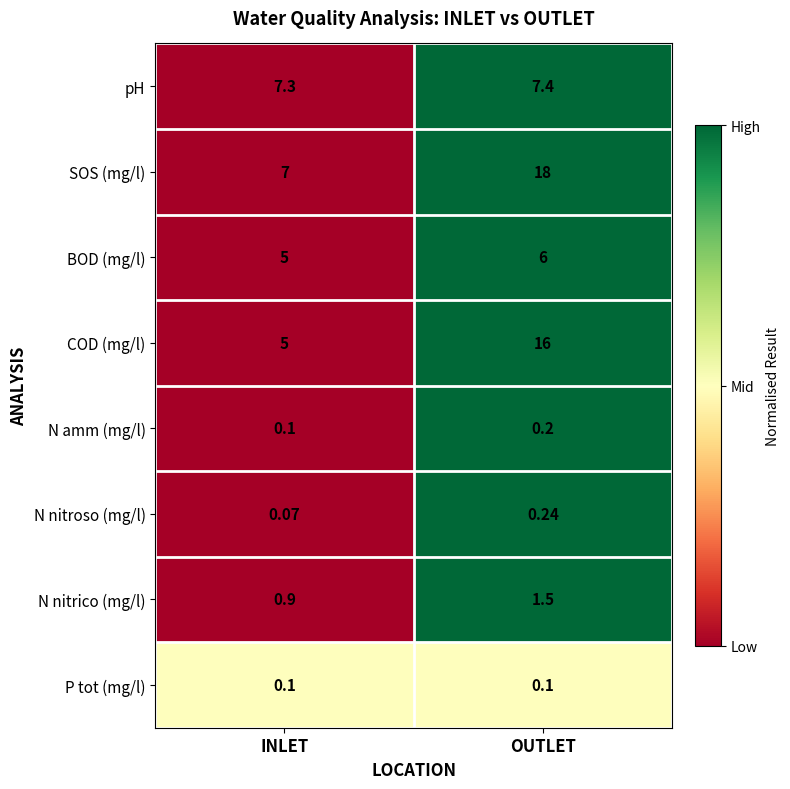

Which label corresponds to the smallest value in the chart?

INLET